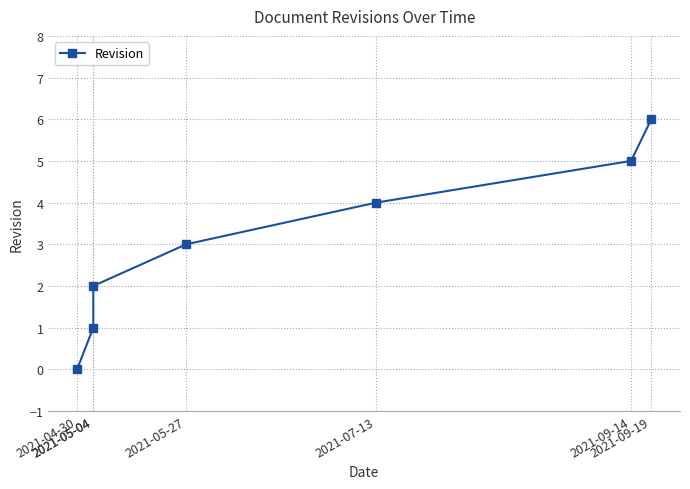

How many values are above zero?

6